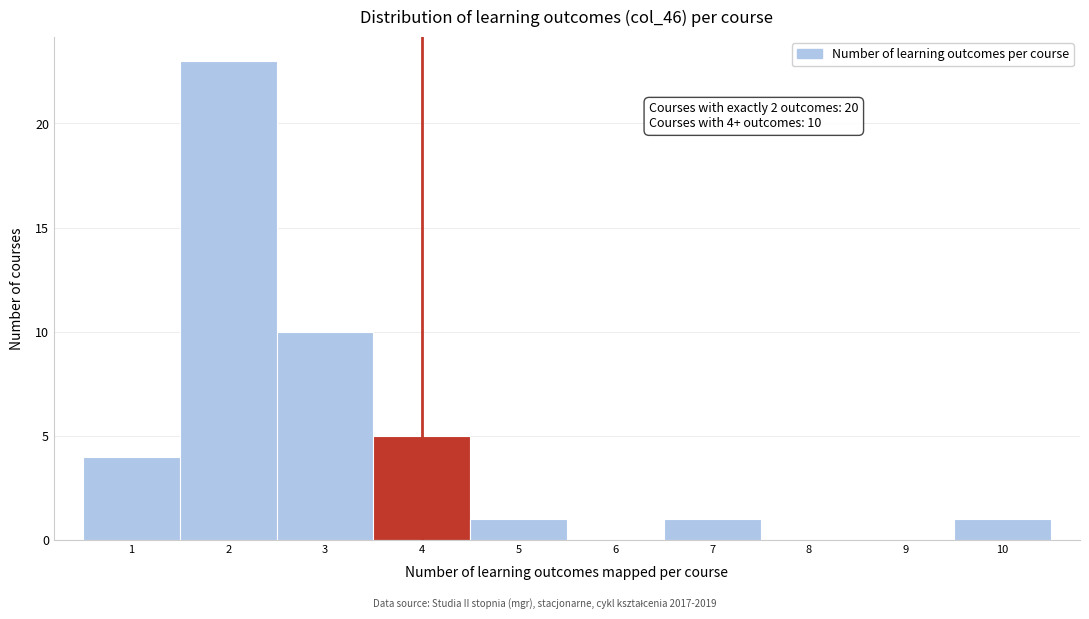

Which range on the x-axis has the tallest bar?

1.5 to 2.5